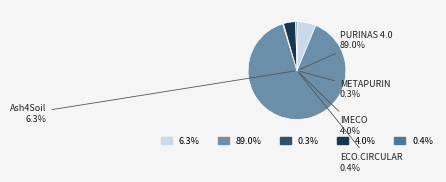

Do IMECO and METAPURIN together represent more than half of the pie?

No